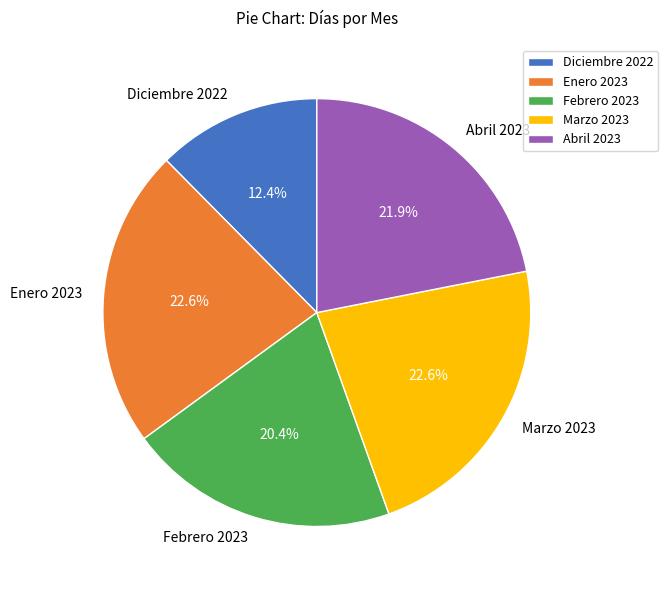

To the nearest percent, what is the difference between the largest and smallest slice percentages?

10%